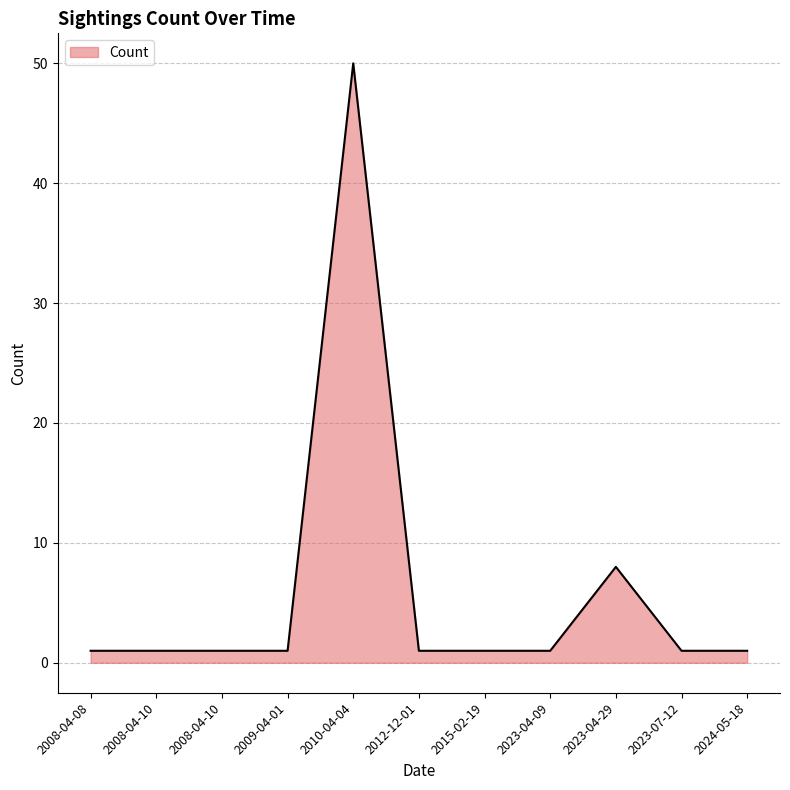

What is the ratio of the value at 2009-04-01 to the value at 2008-04-10?

1.0